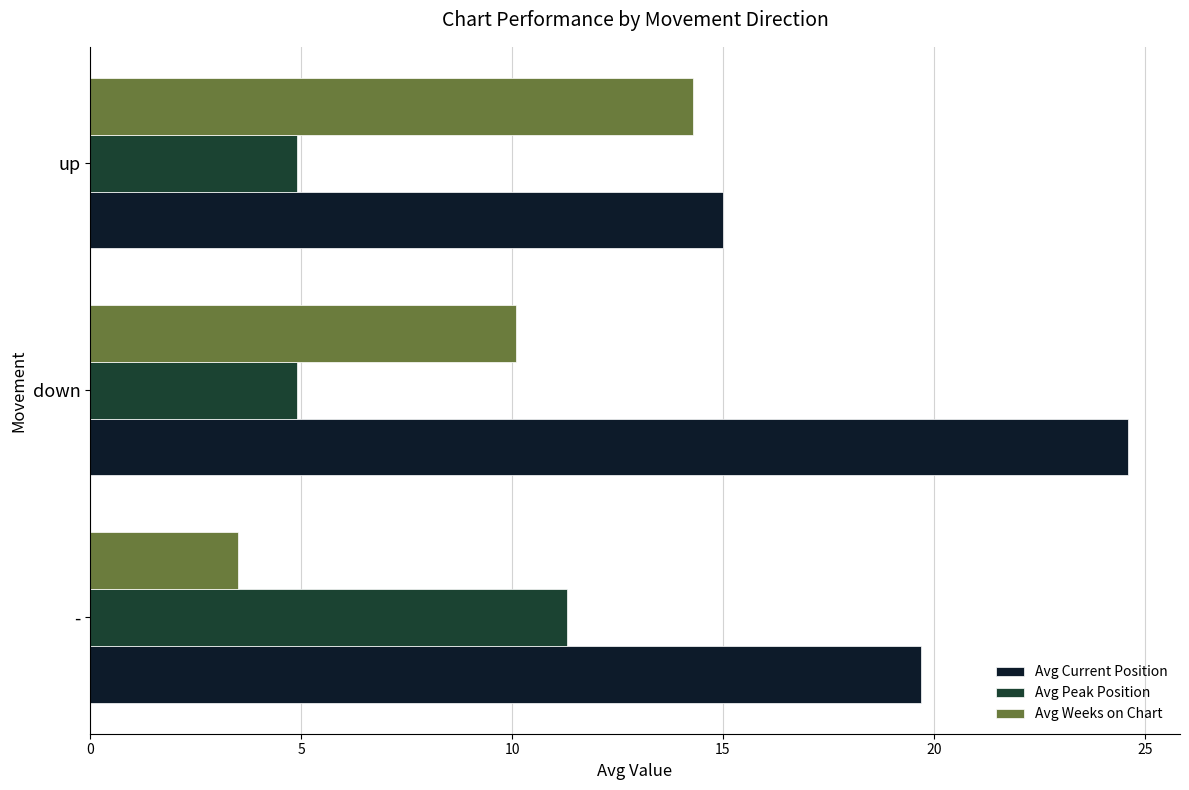

What is the difference between the second highest and minimum values in the Avg Weeks on Chart series?

6.6